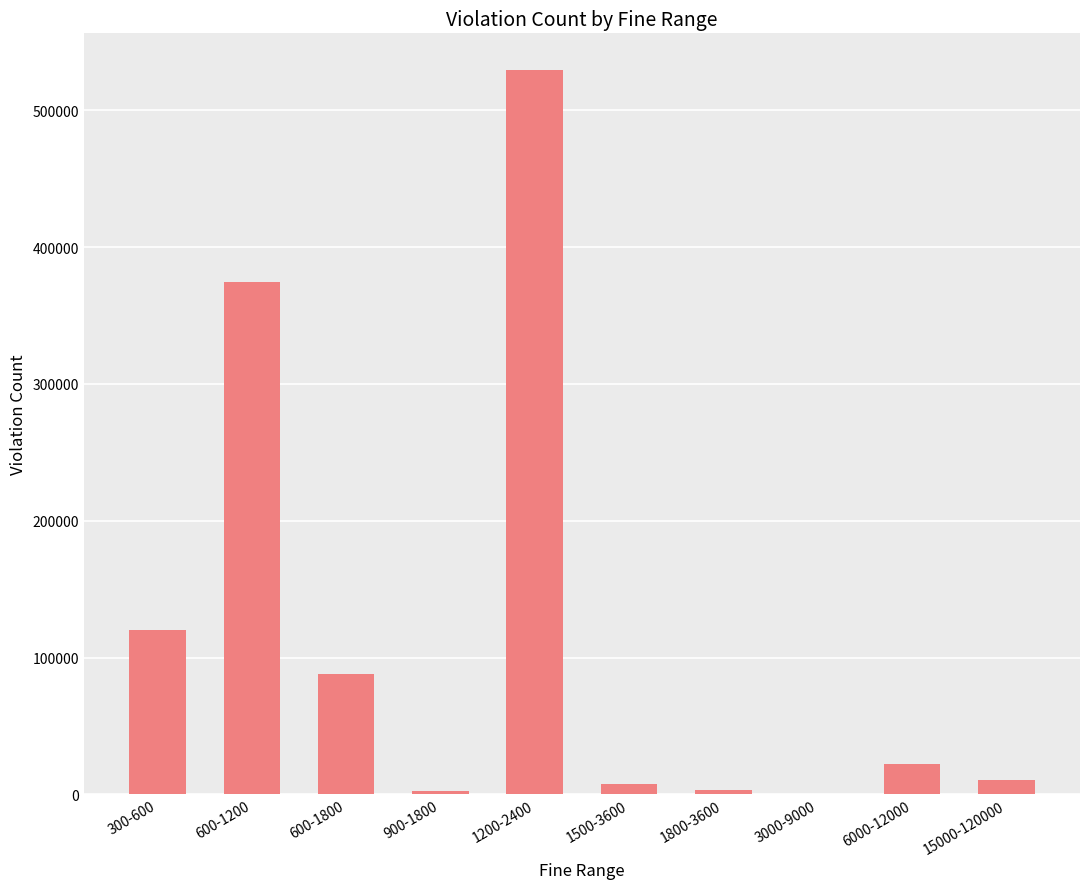

At which label is the value closest to 265012?

600-1200